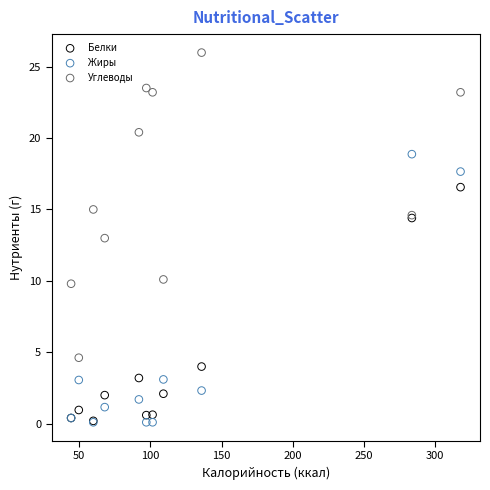

In the Белки series, what Y value is closest to 8?

4.0